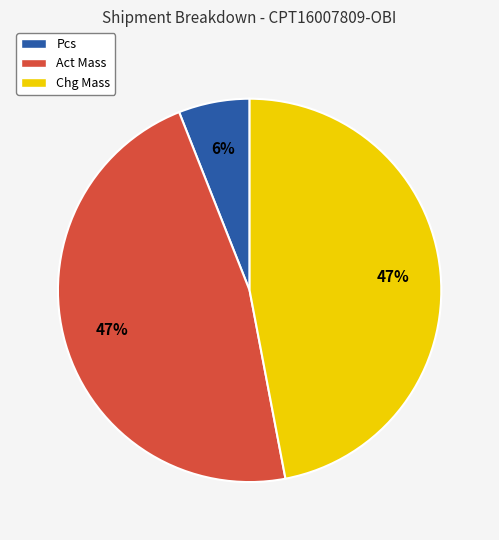

Is the sum of Pcs and Act Mass greater than half?

Yes